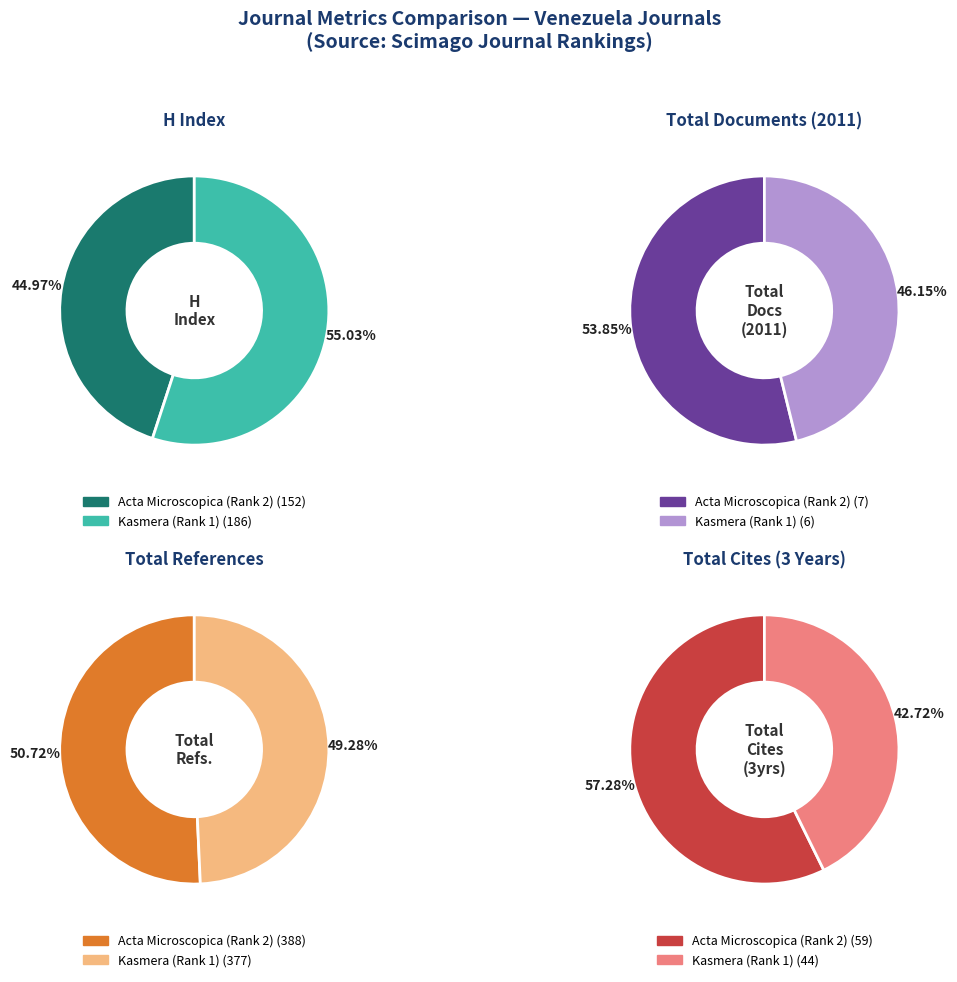

Which category accounts for the majority?

Kasmera (Rank 1)